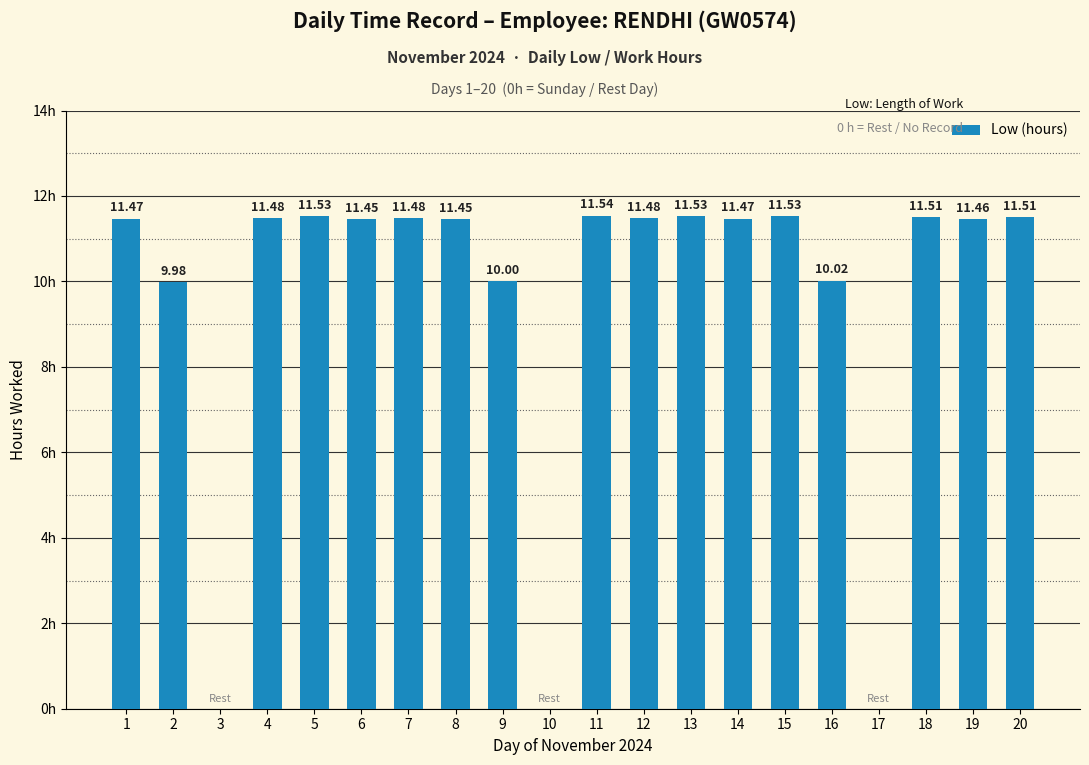

Rank the categories by value from highest to lowest.

11, 5, 13, 15, 18, 20, 4, 7, 12, 1, 14, 19, 6, 8, 16, 9, 2, 3, 10, 17